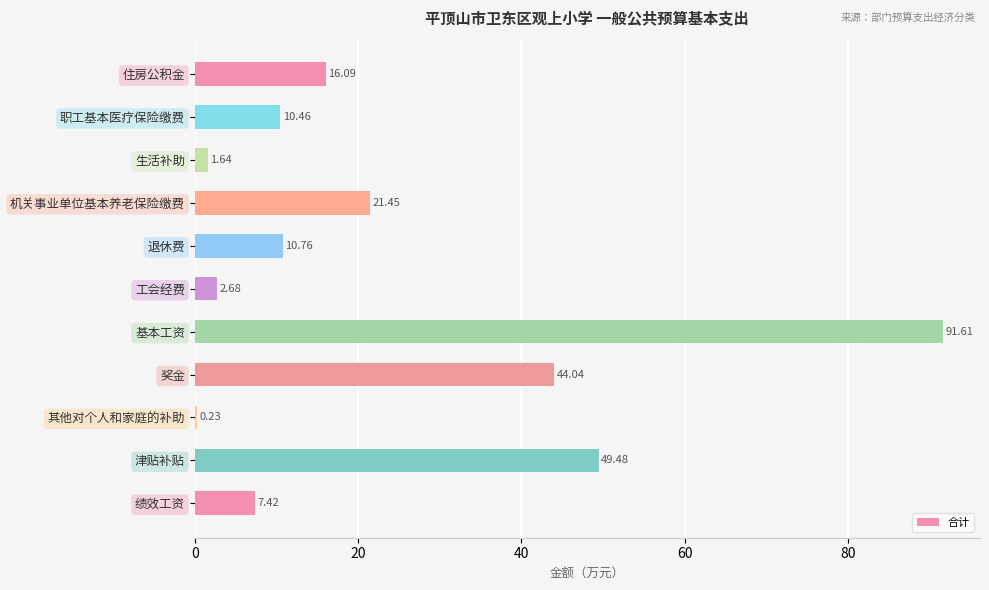

What is the sum of all values?

255.9